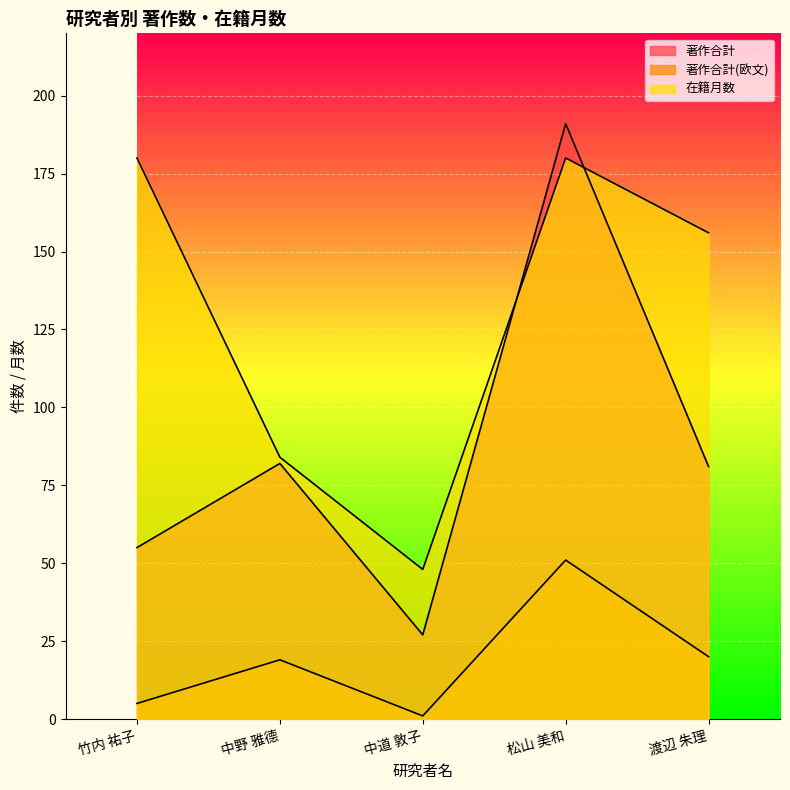

Reading left to right, transcribe all the data shown in this chart.

著作合計: 竹内 祐子=55	中野 雅德=82	中道 敦子=27	松山 美和=191	渡辺 朱理=81
著作合計(欧文): 竹内 祐子=5	中野 雅德=19	中道 敦子=1	松山 美和=51	渡辺 朱理=20
在籍月数: 竹内 祐子=180	中野 雅德=84	中道 敦子=48	松山 美和=180	渡辺 朱理=156